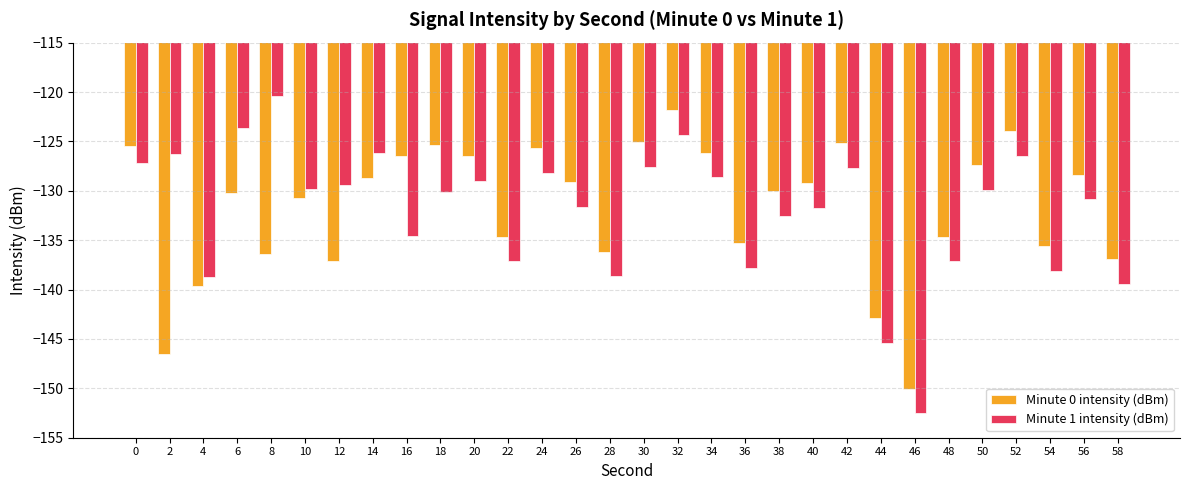

At which label does Minute 1 intensity (dBm) reach its minimum?

46